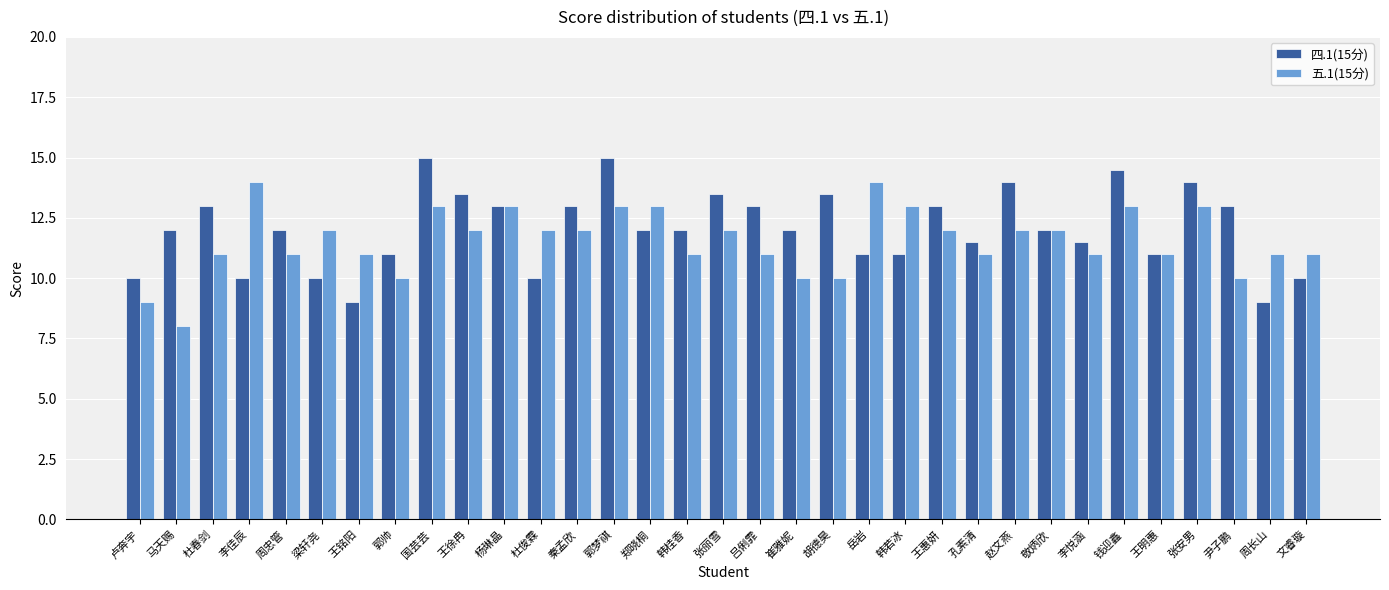

Rank the series by their maximum value, from highest to lowest.

四.1(15分), 五.1(15分)